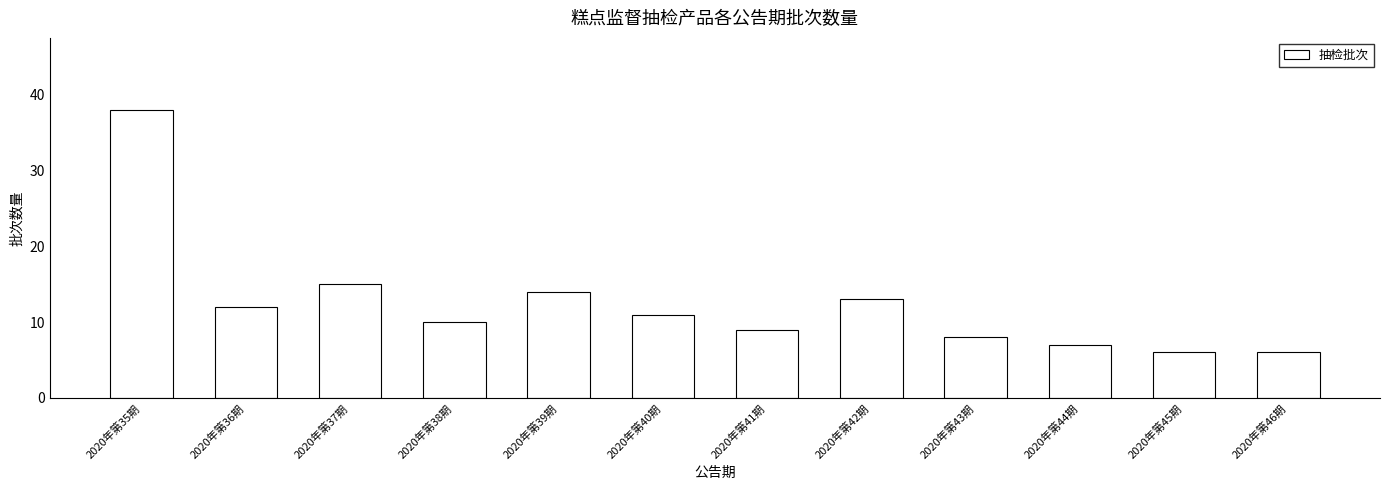

Where is the data nearest to the value 22?

2020年第37期